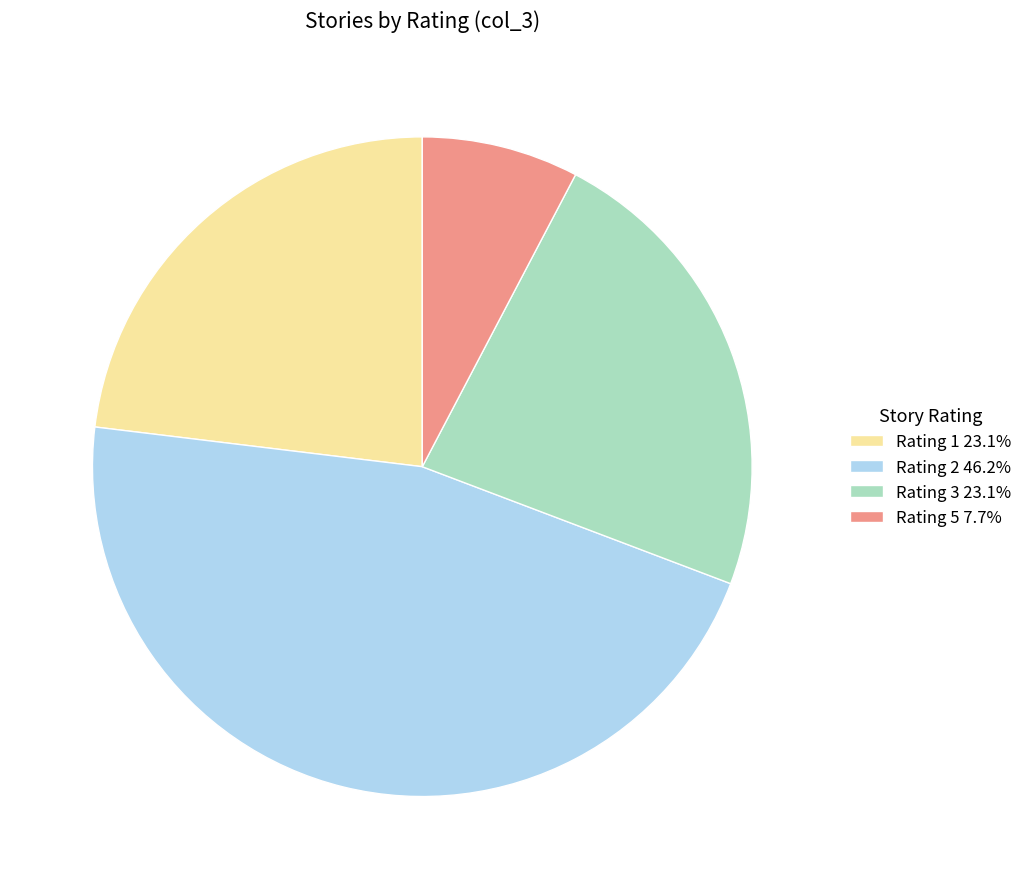

Does any single category account for the majority?

No